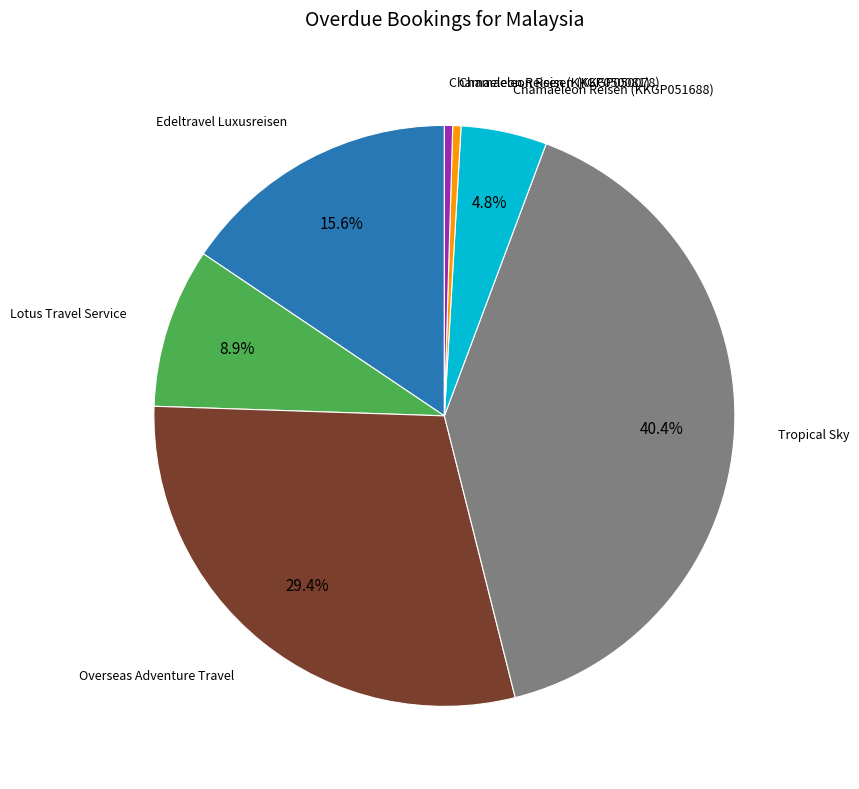

Which category has the biggest portion of the pie?

Tropical Sky